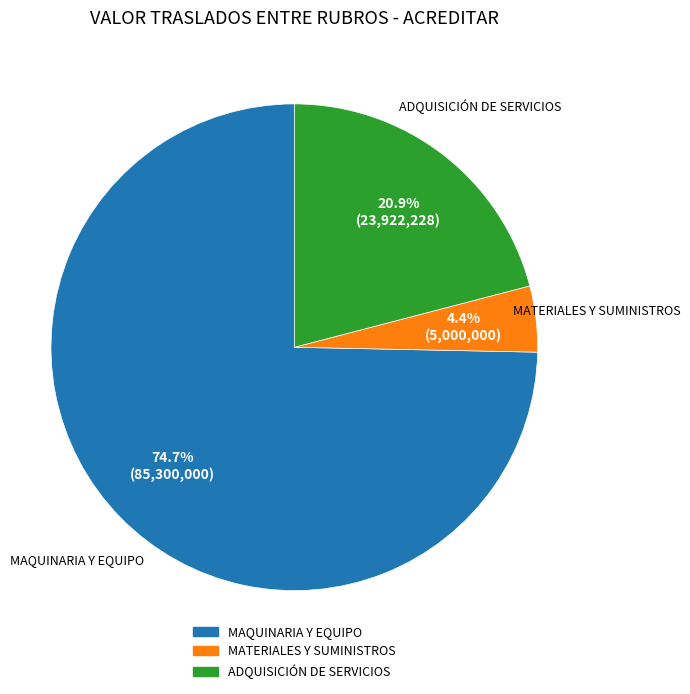

How many slices are in this pie chart?

3